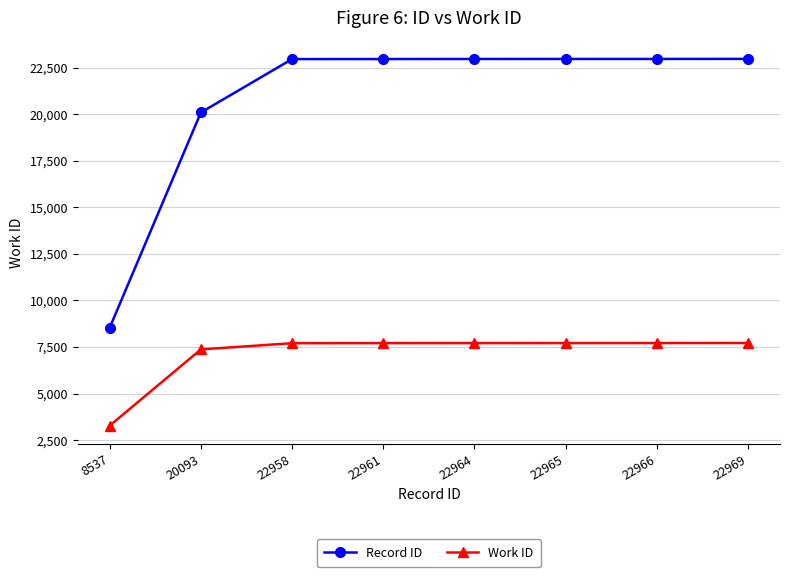

What are all the series names shown in the legend?

Record ID, Work ID